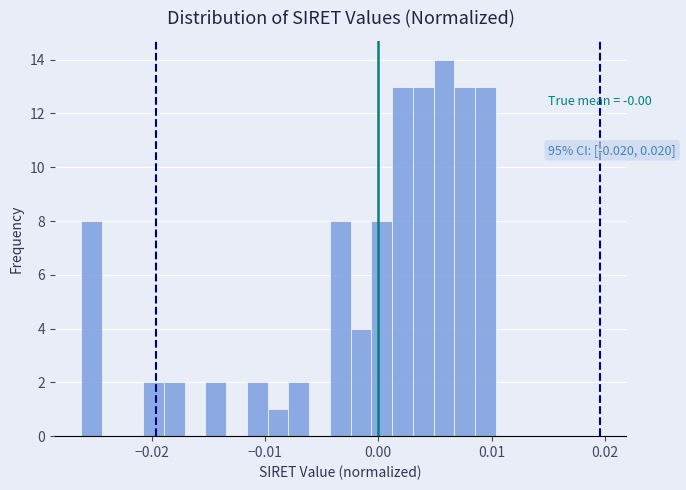

Read against the x-axis, roughly where is the centre of the tallest bar?

0.006